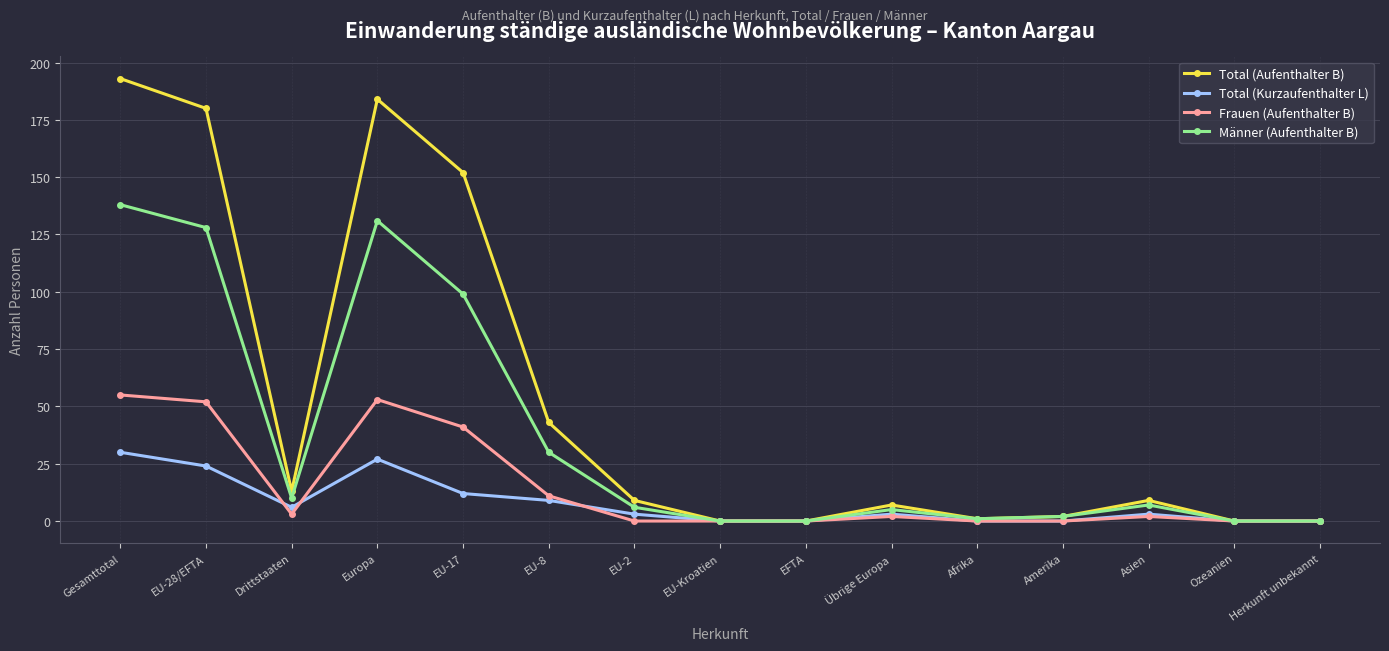

Reading right to left, extract all data points from this chart.

Total (Aufenthalter B): 0	0	9	2	1	7	0	0	9	43	152	184	13	180	193
Total (Kurzaufenthalter L): 0	0	3	0	0	3	0	0	3	9	12	27	6	24	30
Frauen (Aufenthalter B): 0	0	2	0	0	2	0	0	0	11	41	53	3	52	55
Männer (Aufenthalter B): 0	0	7	2	1	5	0	0	6	30	99	131	10	128	138